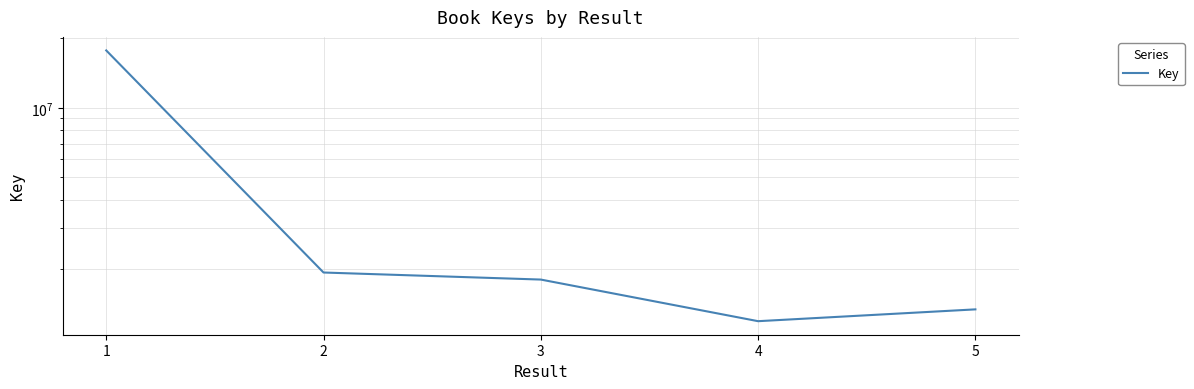

How many data points does each series have?

5